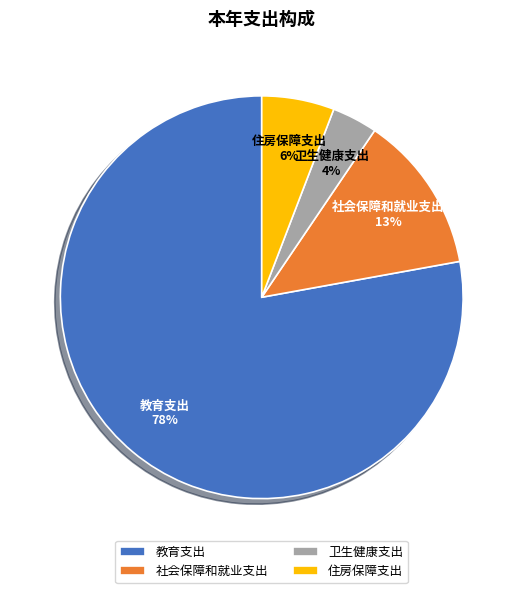

How many segments does this pie chart have?

4